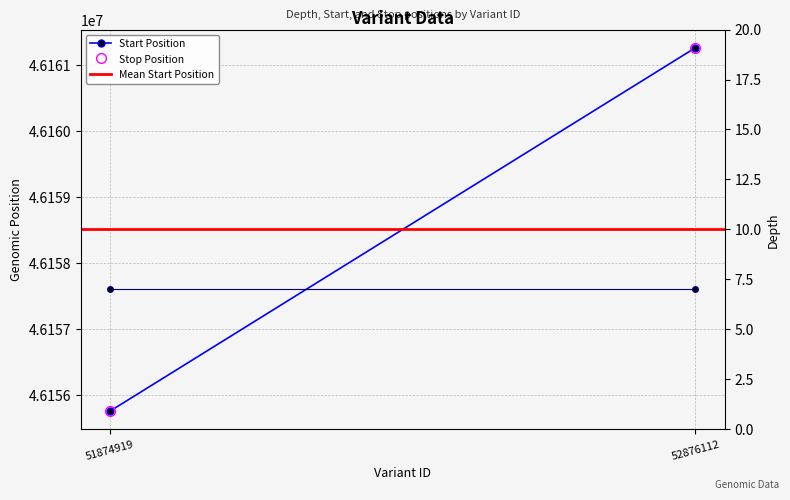

Reading left to right, list all the values displayed in this chart.

Start Position: 51874919=46155760.0	52876112=46161265.0
Stop Position: 51874919=46155761.0	52876112=46161266.0
Mean Start Position: 51874919=46158512.5	52876112=46158512.5
Depth: 51874919=7.0	52876112=7.0